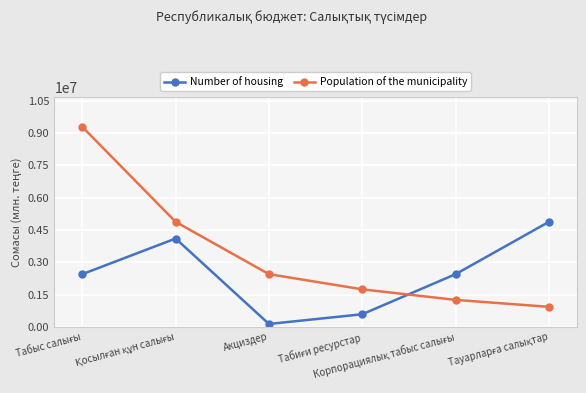

Reading left to right, list all the values displayed in this chart.

Number of housing: 2454476.1	4107707.5	143427.1	595241.4	2454476.1	4881705.9
Population of the municipality: 9288266.7	4881705.9	2454476.1	1751218.3	1260884.4	939010.6